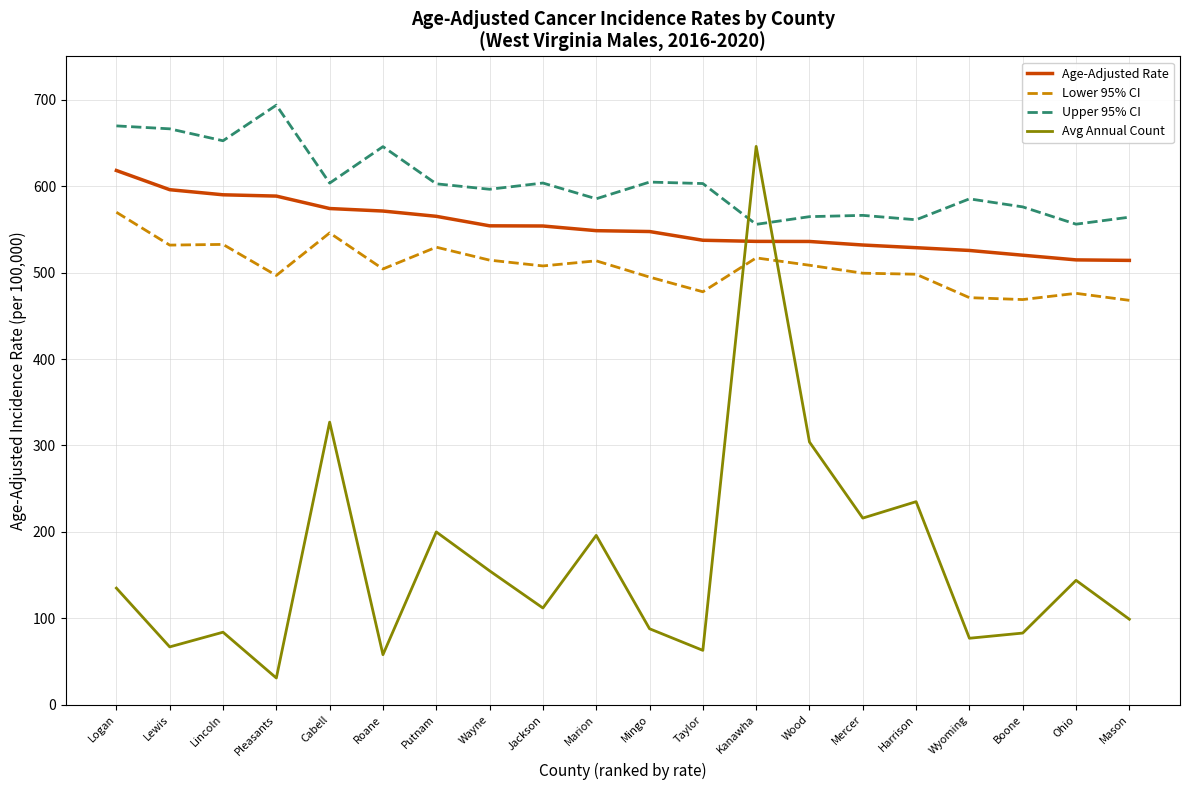

True or false: Lower 95% CI has a value of 278.9 at Jackson.

False